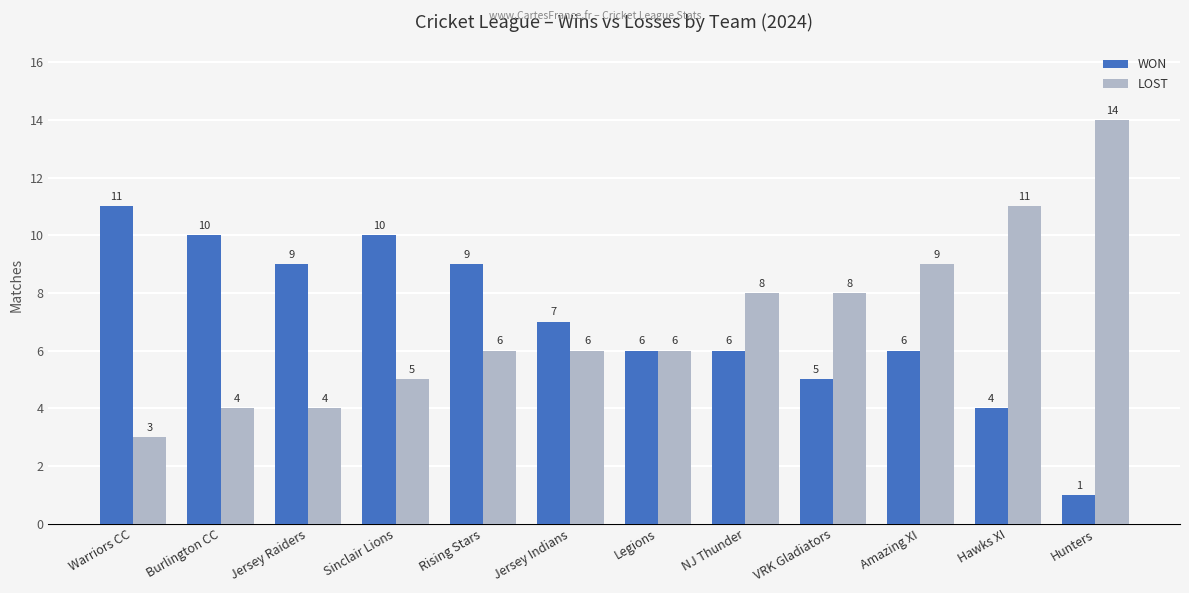

Between Warriors CC and Sinclair Lions, which series saw the biggest shift?

LOST